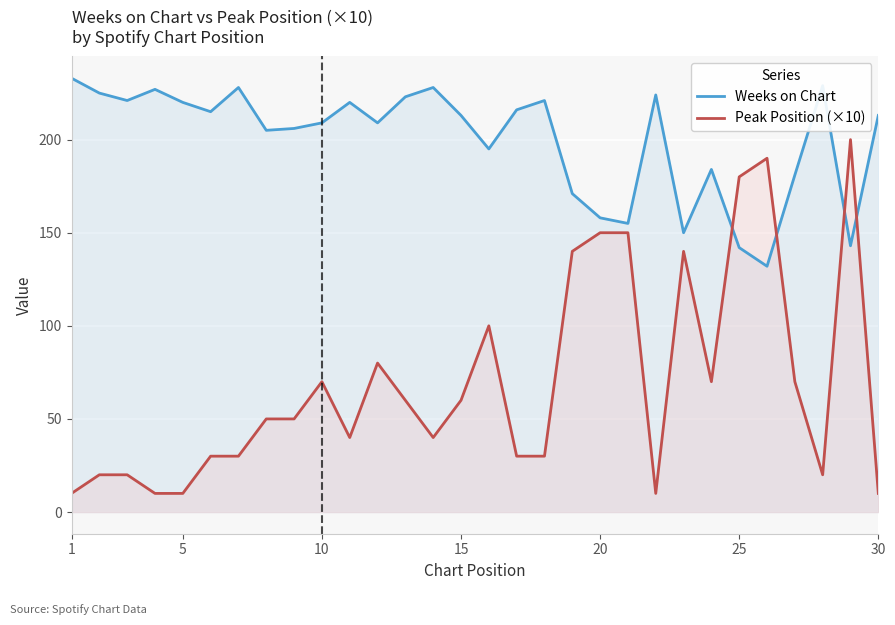

What is the smallest value displayed?

10